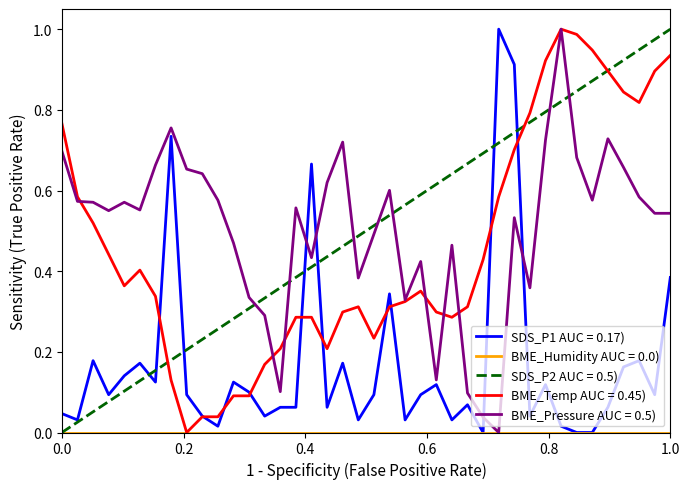

After their last crossing, which series has the higher values: BME_Pressure AUC = 0.5) or SDS_P2 AUC = 0.5)?

SDS_P2 AUC = 0.5)